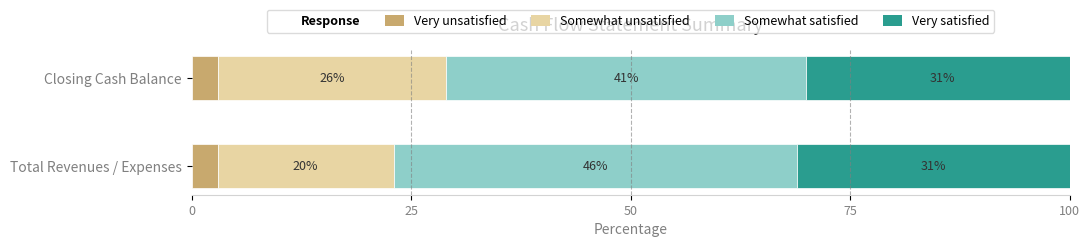

What is the total value across all series at Closing Cash Balance?

101